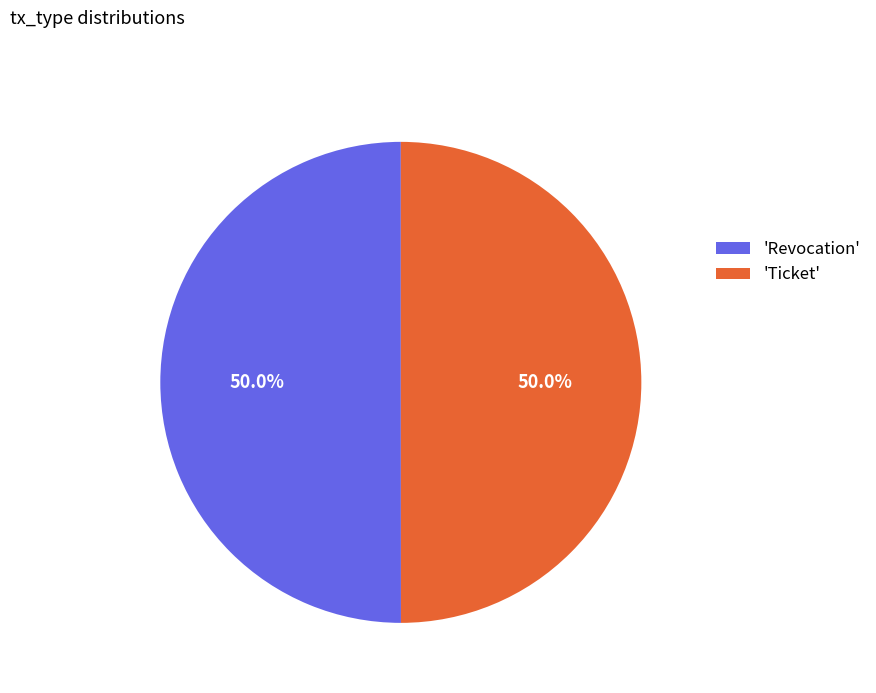

How many segments does this pie chart have?

2